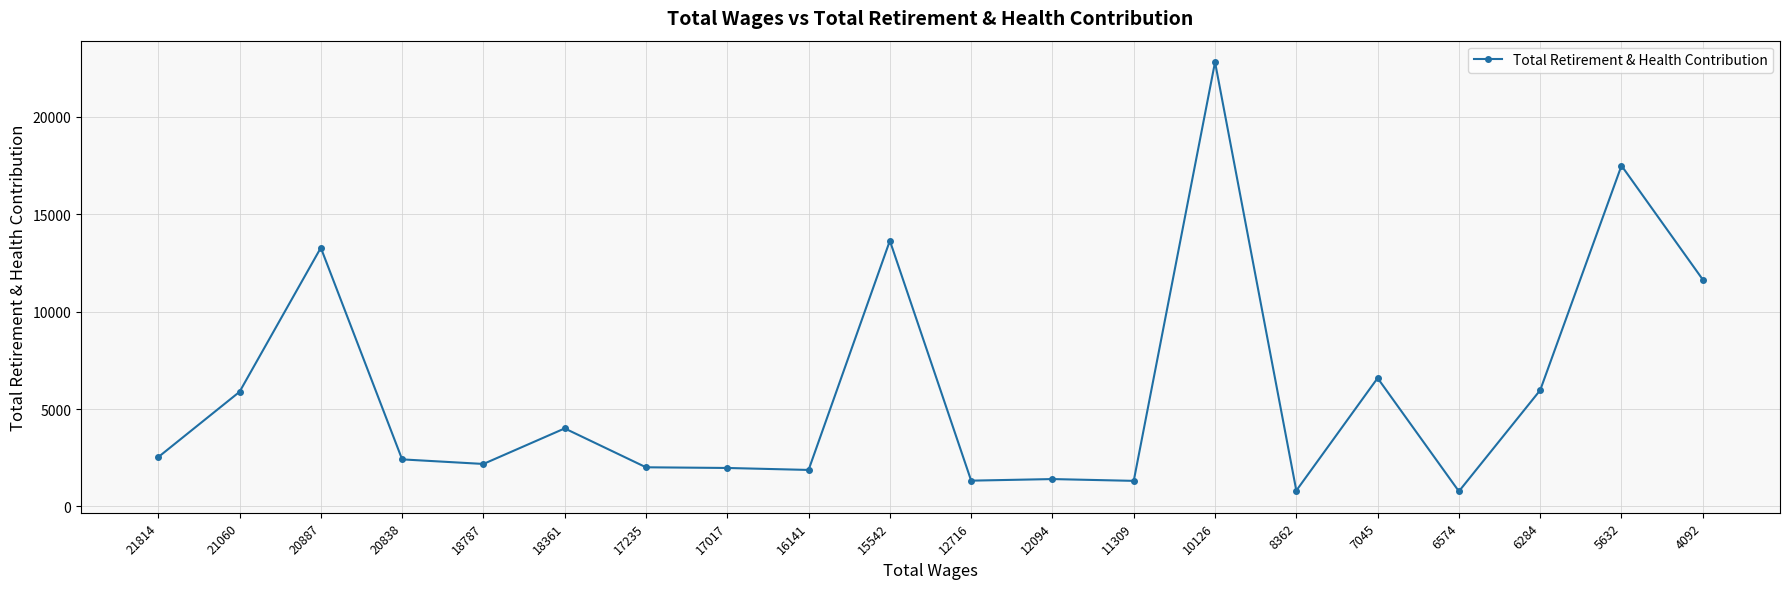

Is it true that the value at 6574 is 774?

True